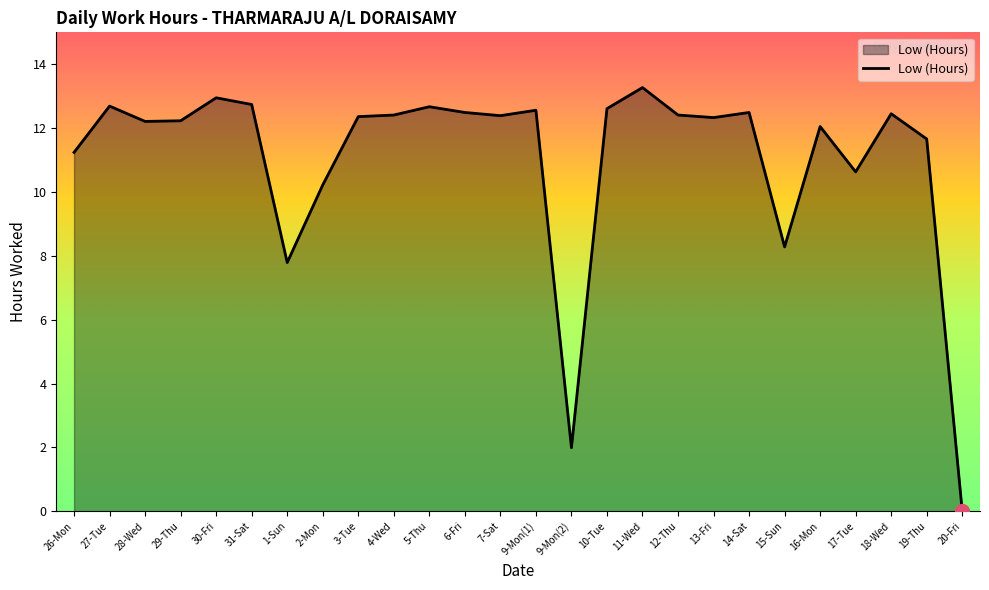

What is the difference between the maximum and minimum values?

13.3